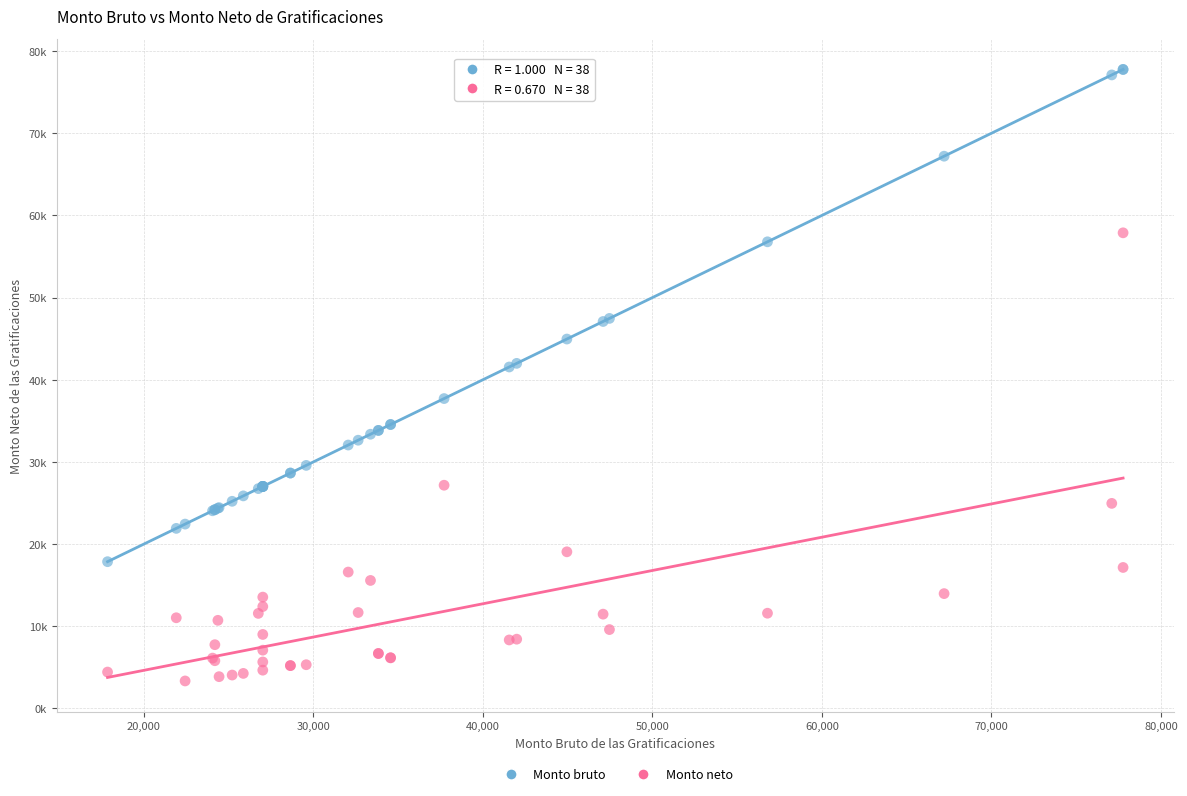

Which series contains the highest Y value?

Monto bruto